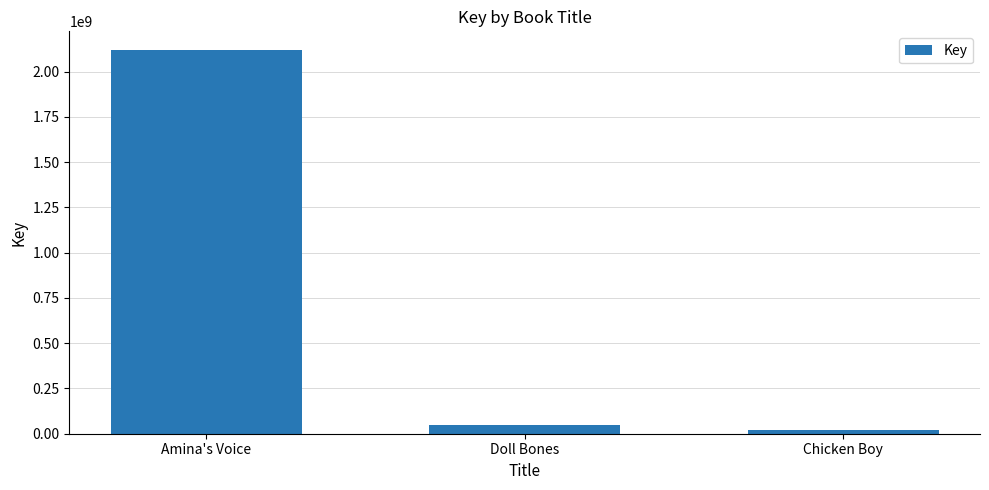

What is the maximum value shown in the chart?

2117282437